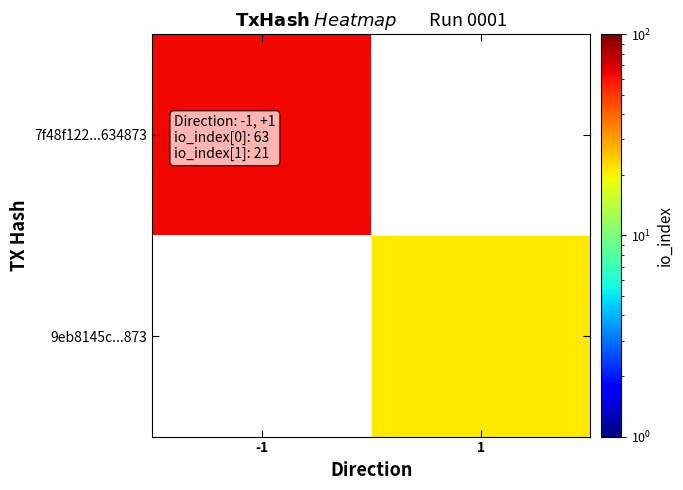

What value does the 9eb8145c...873 series have at 1?

21.0